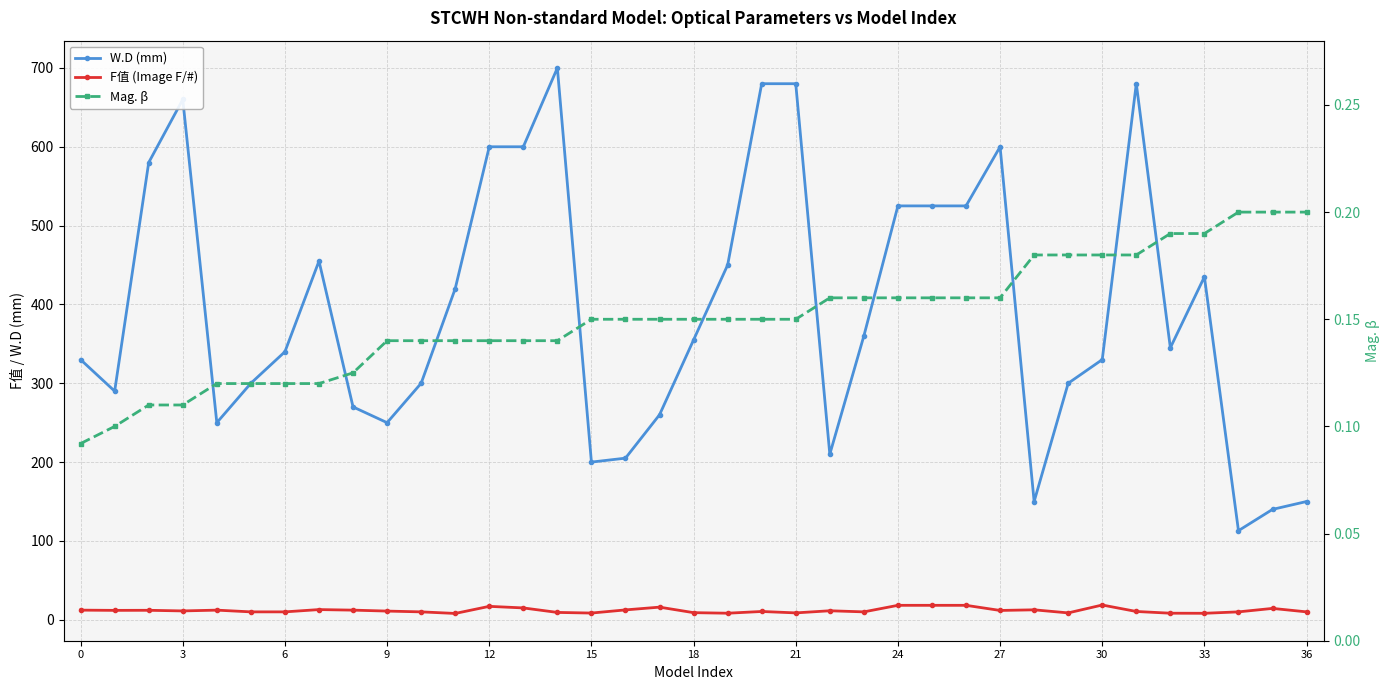

What is the average value of the F值 (Image F/#) series?

11.8